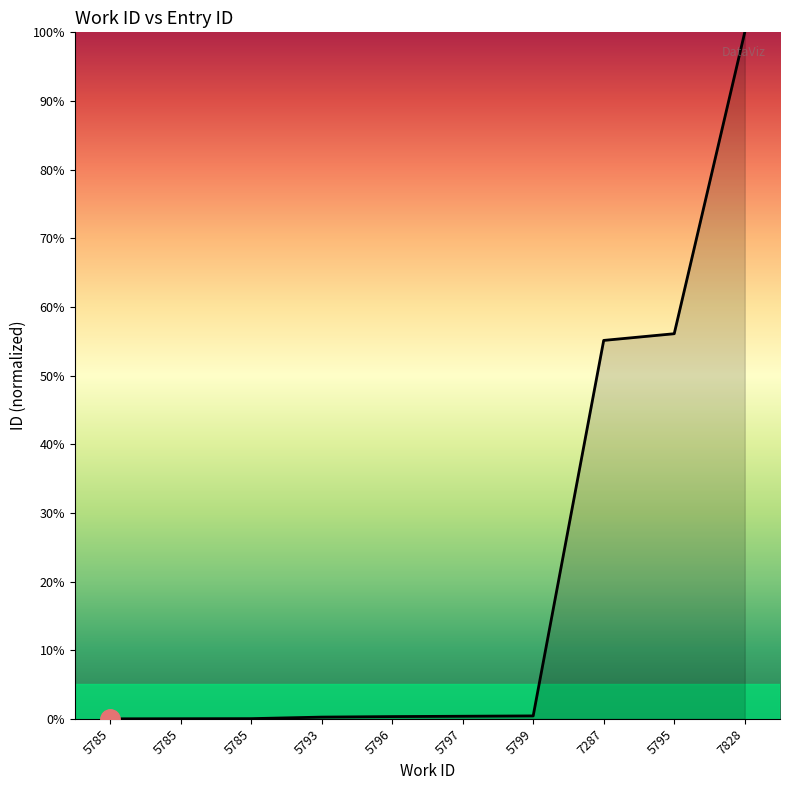

Reading left to right, list all the values displayed in this chart.

5785=0.0	5785=0.0	5785=0.0	5793=0.2	5796=0.3	5797=0.4	5799=0.4	7287=55.1	5795=56.1	7828=100.0